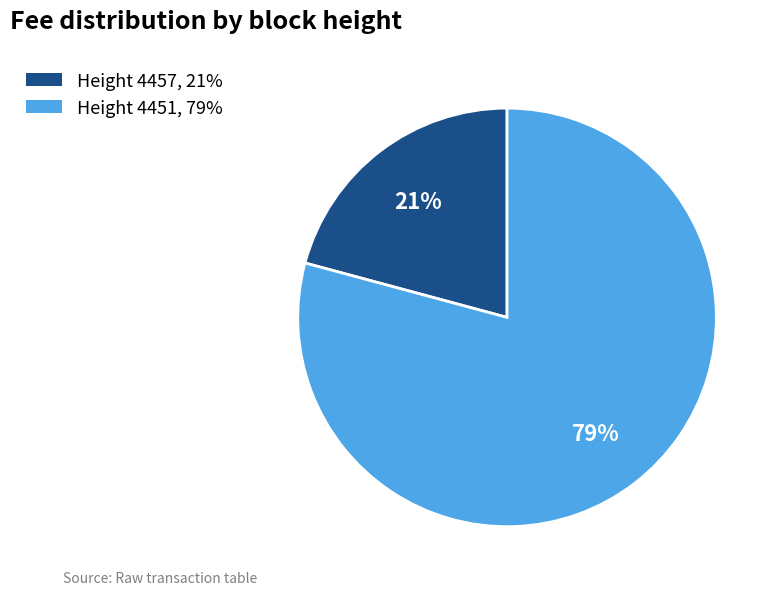

Is there a majority slice in this chart?

Yes